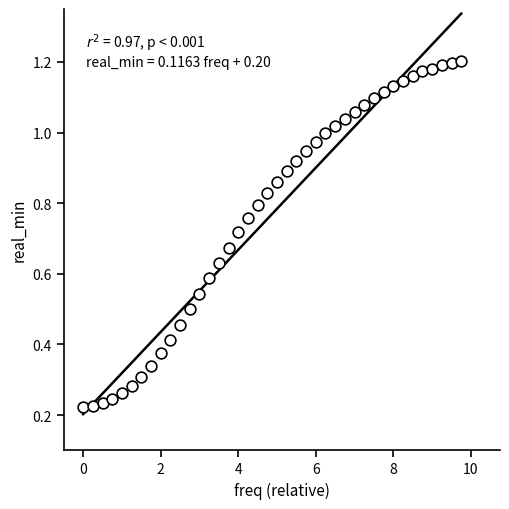

What is the range of X values (max minus min)?

9.8